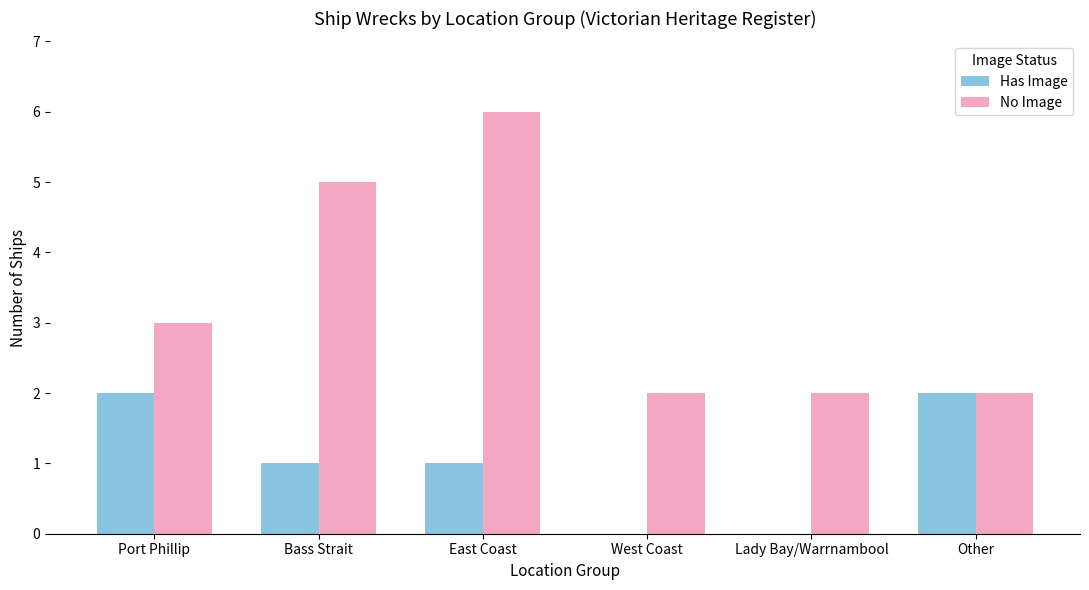

Is the value of Has Image at Bass Strait greater than the value of No Image at East Coast?

No